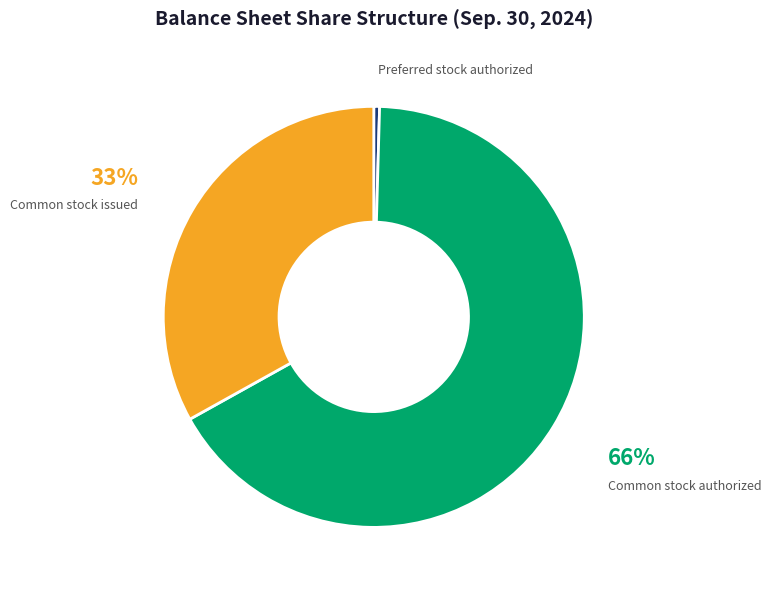

True or false: Common stock authorized accounts for 55% of the total.

False